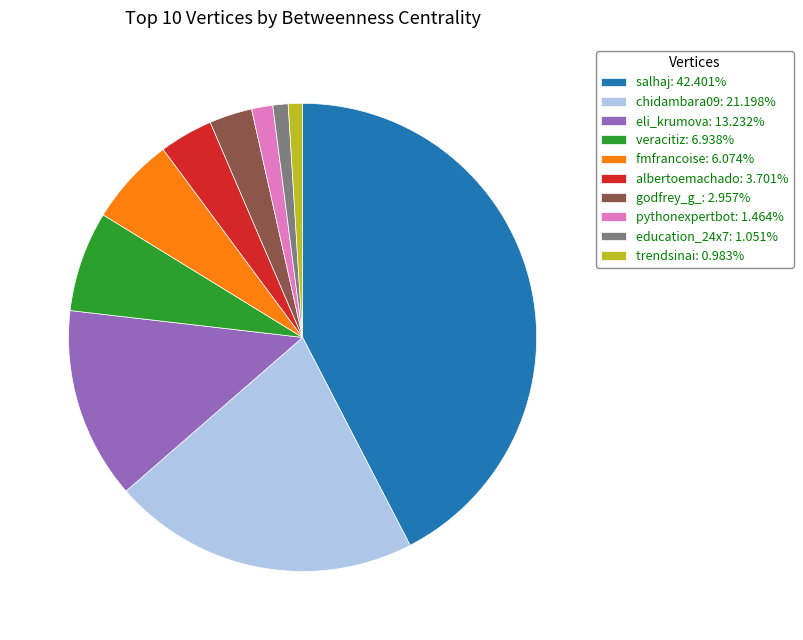

Do education_24x7: 1.051% and chidambara09: 21.198% together represent more than half of the pie?

No